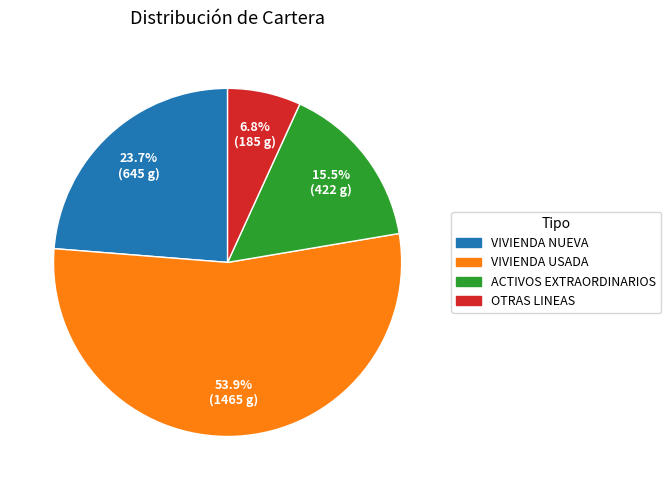

Which category has the biggest portion of the pie?

VIVIENDA USADA